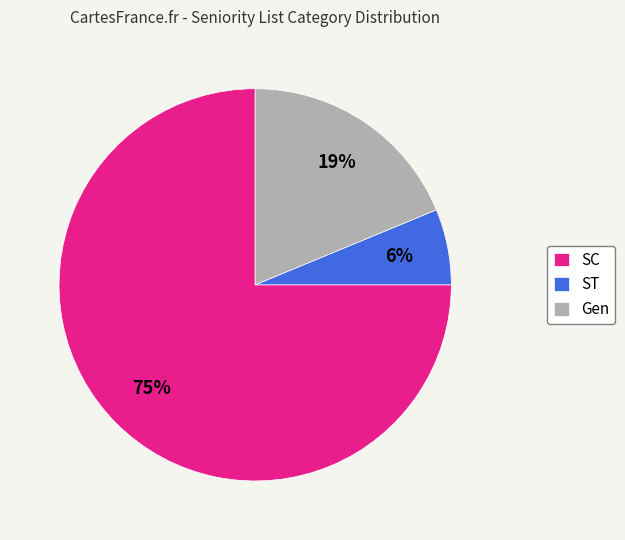

What is the majority slice?

SC